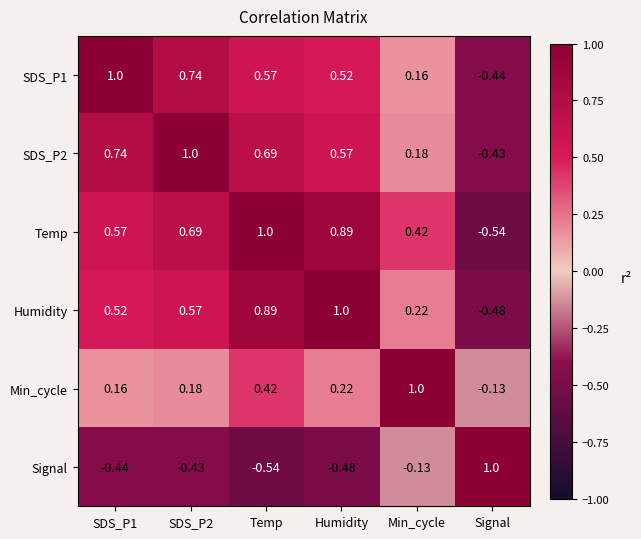

Which series changed the most between Temp and Humidity?

Min_cycle